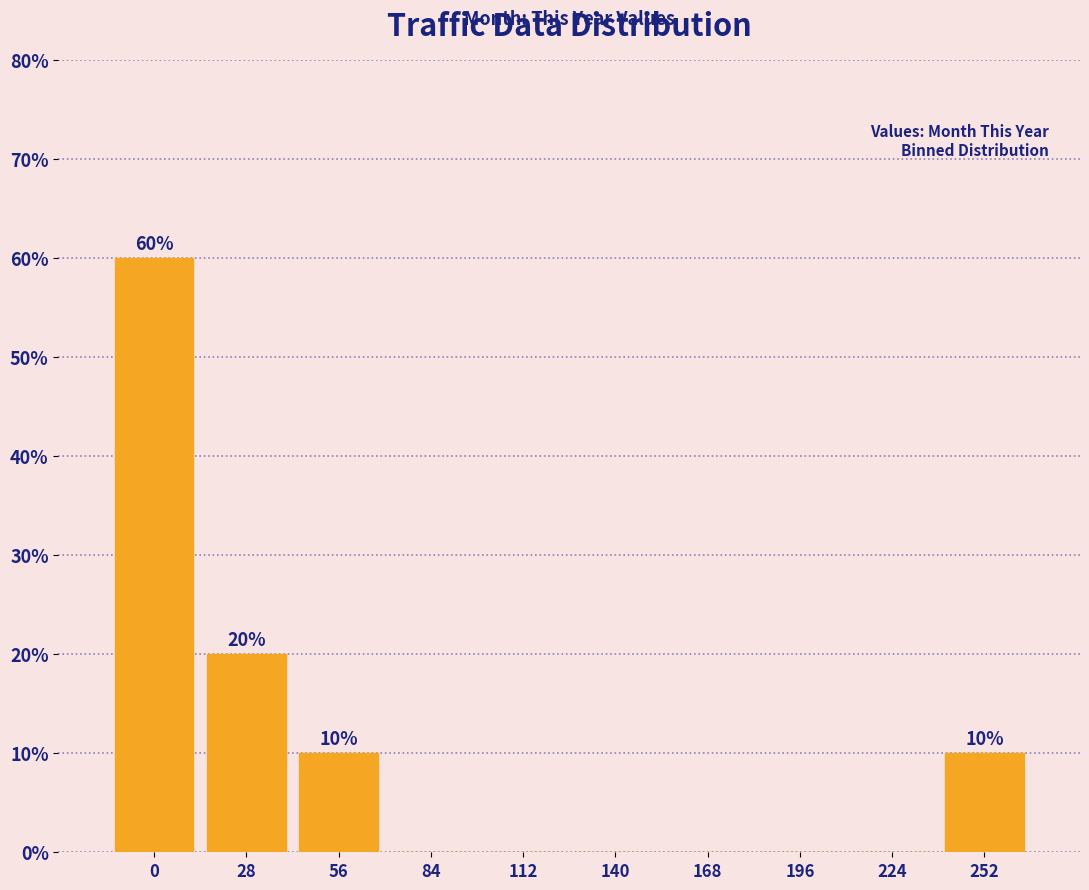

Reading left to right, extract all data points from this chart.

0=60	28=20	56=10	84=0	112=0	140=0	168=0	196=0	224=0	252=10